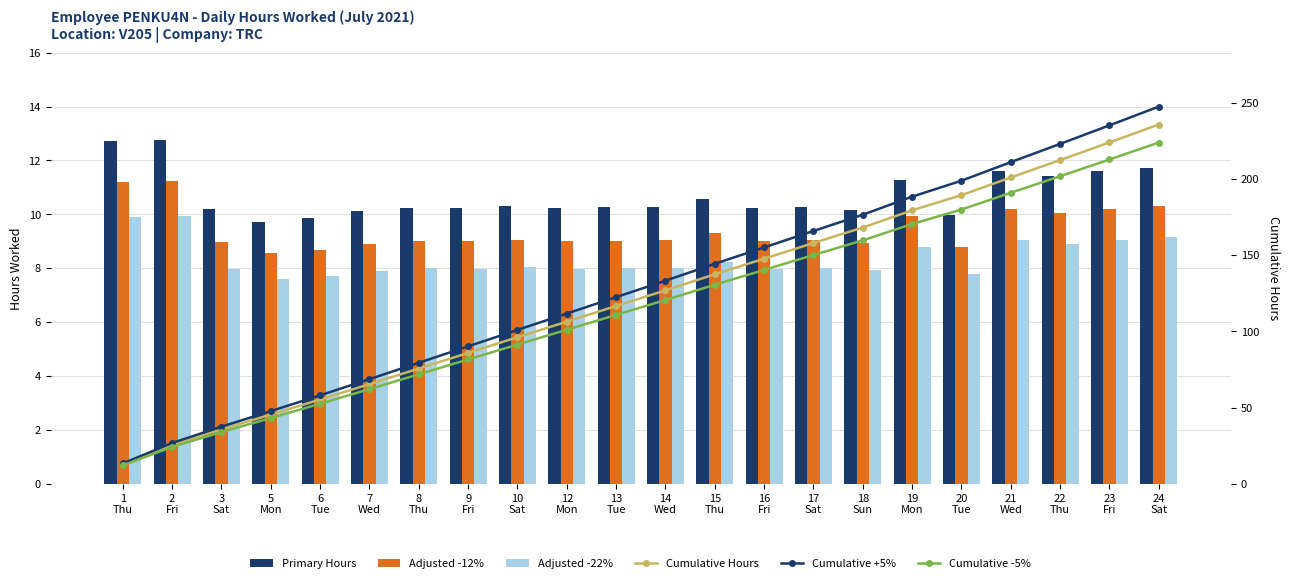

At which label is Primary Hours closest to 11?

19
Mon